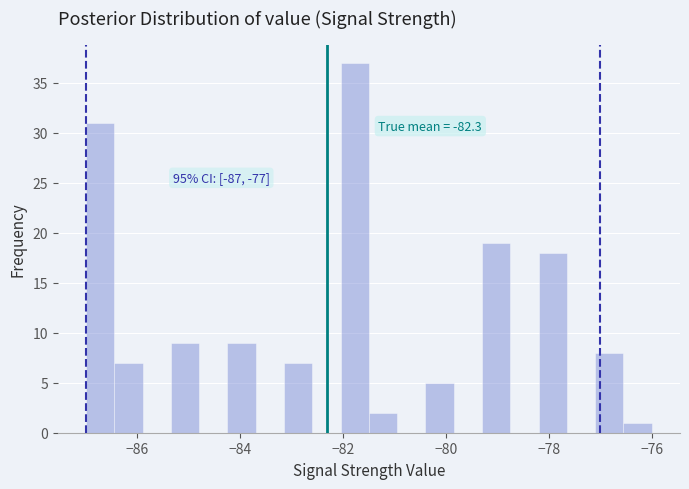

Read against the x-axis, roughly where is the centre of the tallest bar?

-81.8